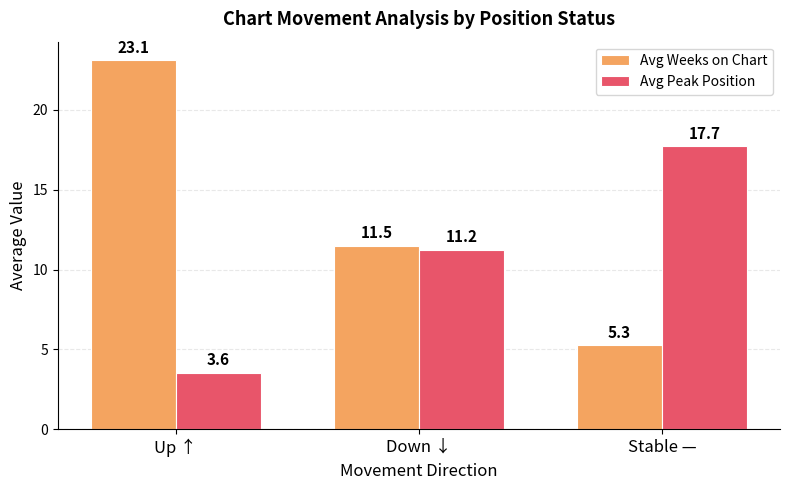

What is the maximum value for Avg Weeks on Chart?

23.1